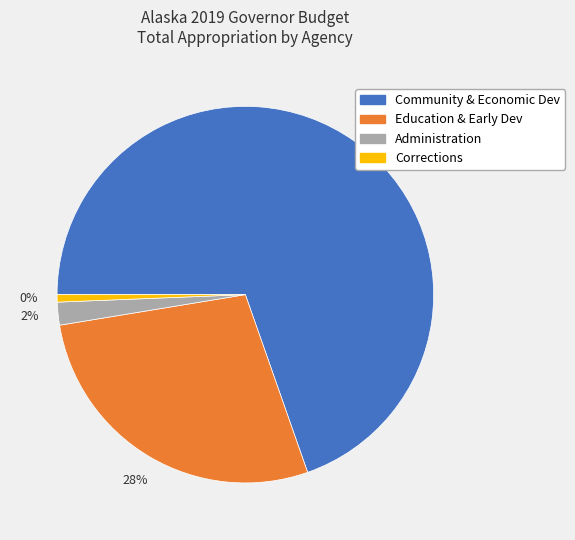

To the nearest percent, what percentage of the pie is Administration?

2%